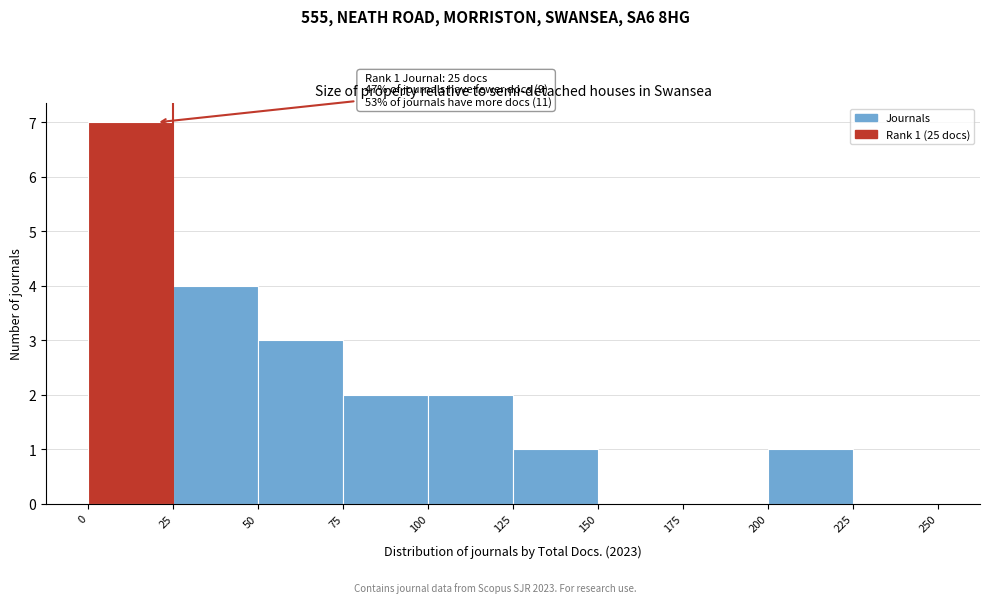

Over which range of the x-axis is the bar tallest?

0 to 25